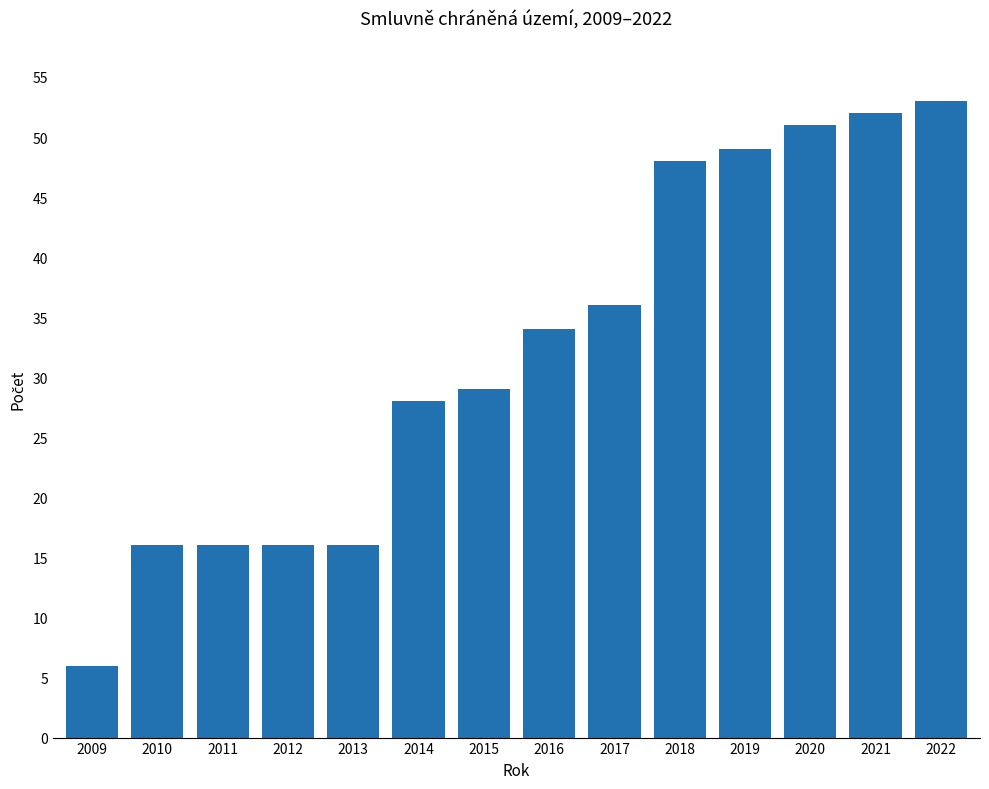

Between 2021 and 2022, which is larger?

2022